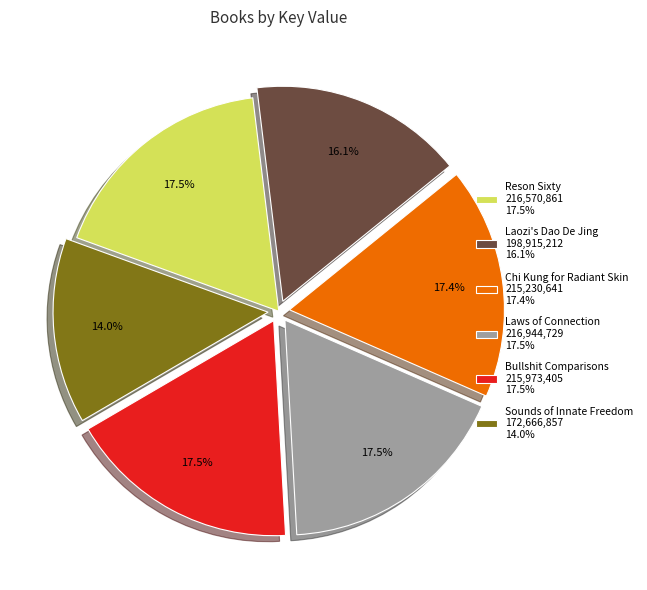

What is the smallest slice in the pie chart?

Sounds of Innate Freedom